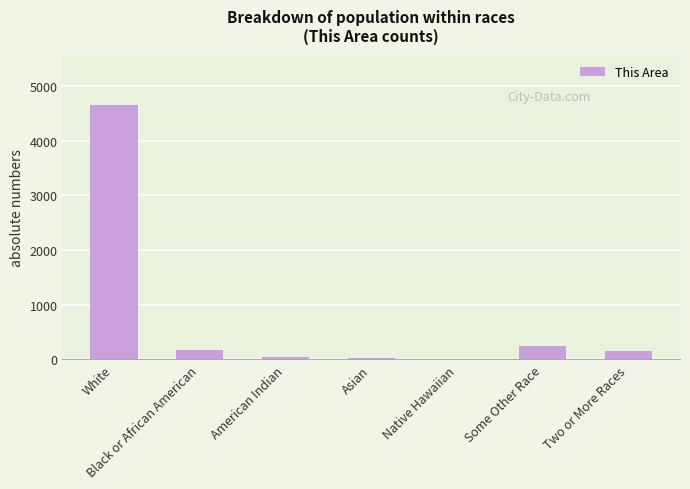

Read the value at Black or African American, to the nearest 10.

170